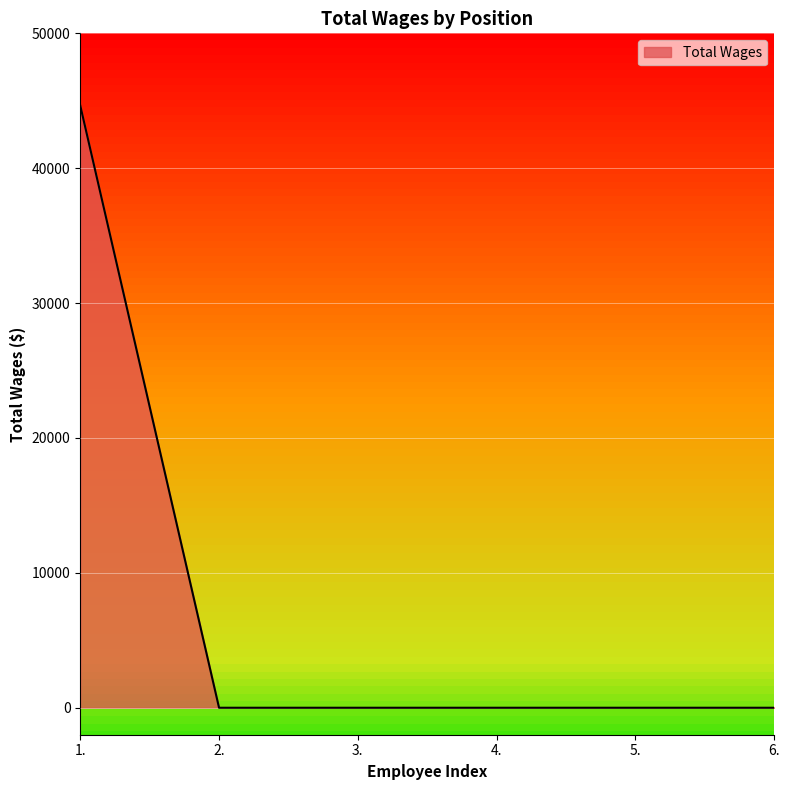

Is it true that the value at 1. is 61786?

False